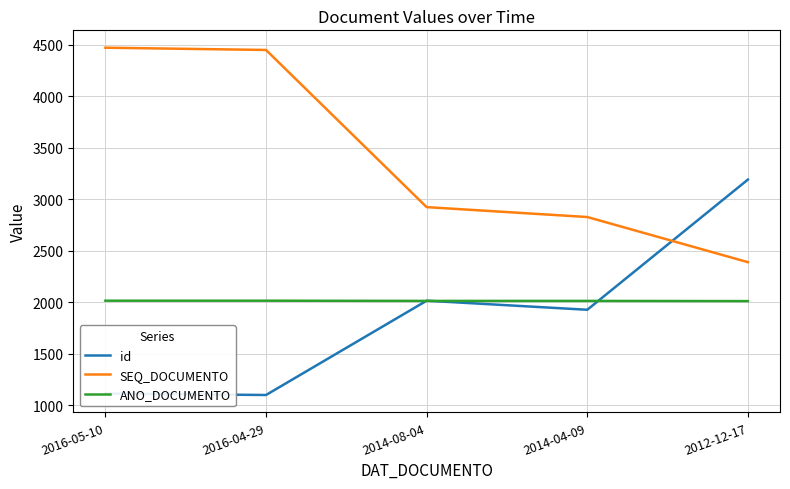

How many intersections are there between id and SEQ_DOCUMENTO?

1